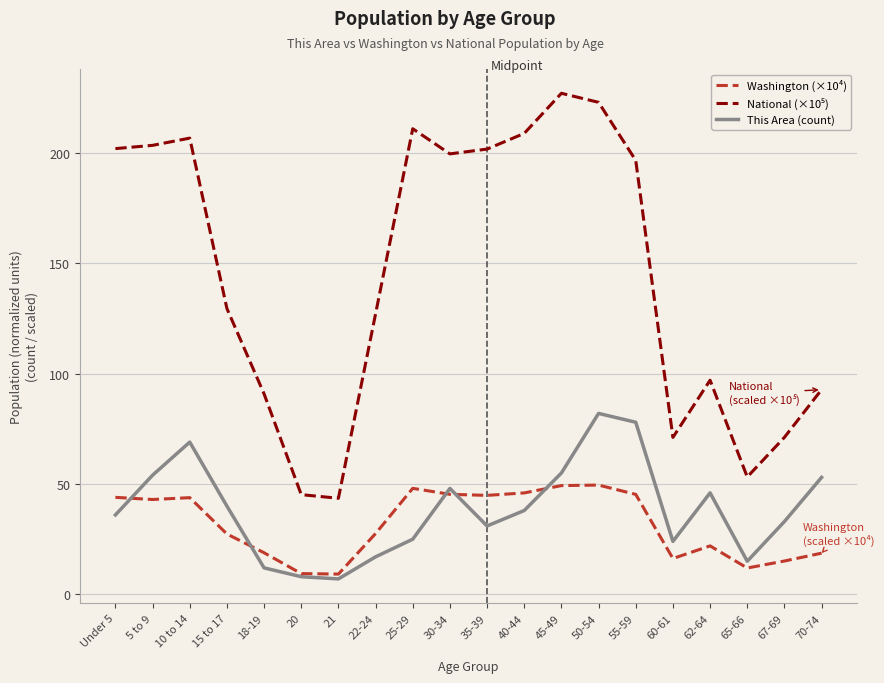

What value does the This Area (count) series have at 60-61?

24.0